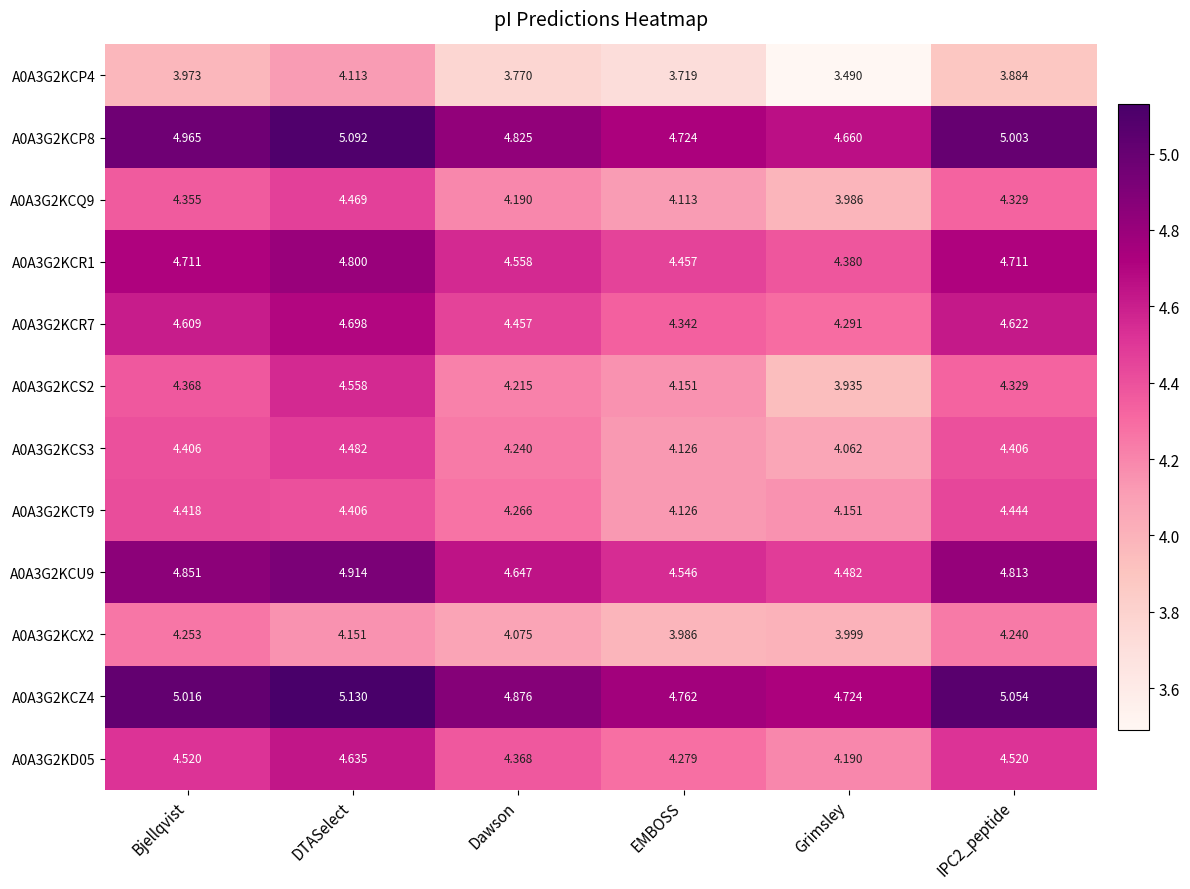

Which category has the highest value across all series?

DTASelect